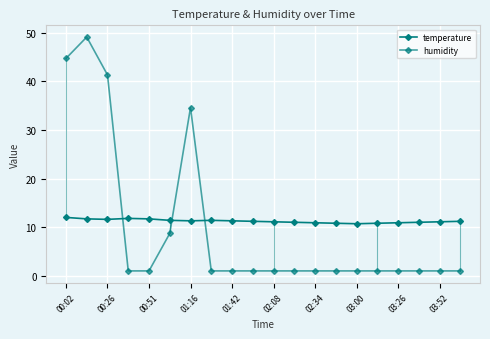

How many interior local peaks does the temperature series have?

2